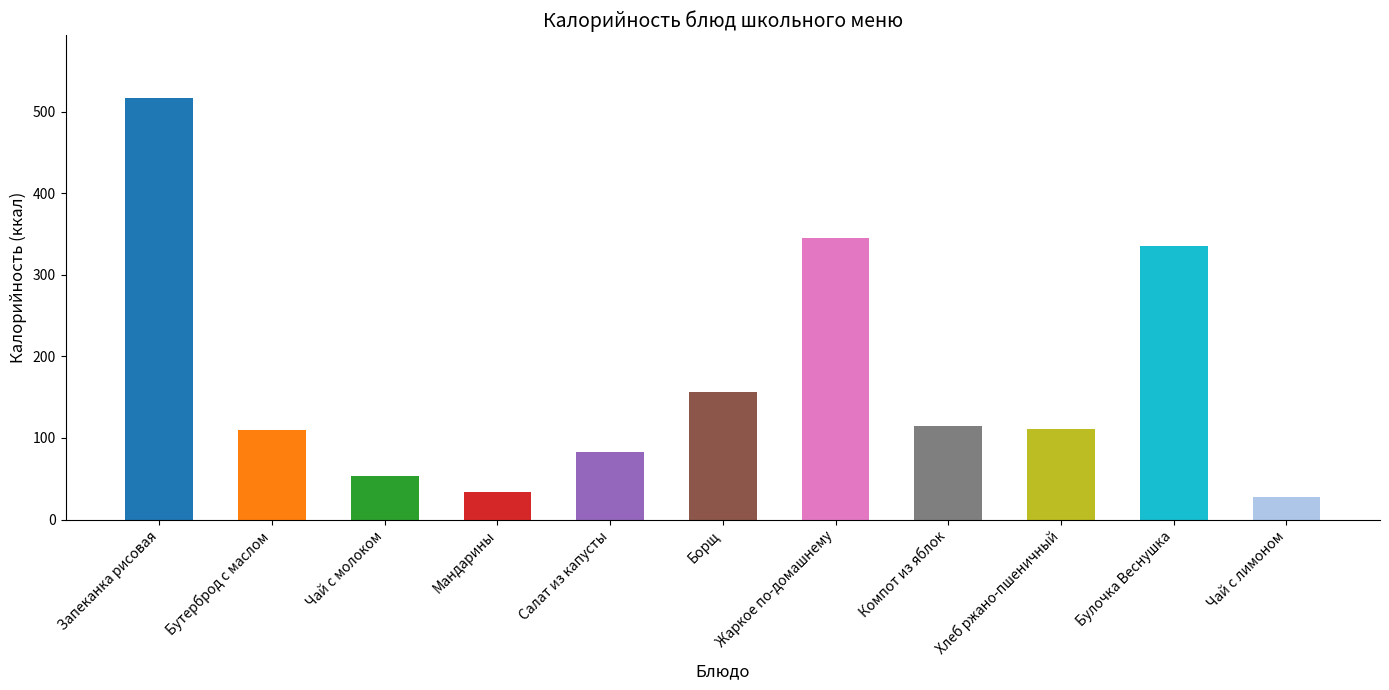

What is the change in value from Борщ to Хлеб ржано-пшеничный?

-46.0